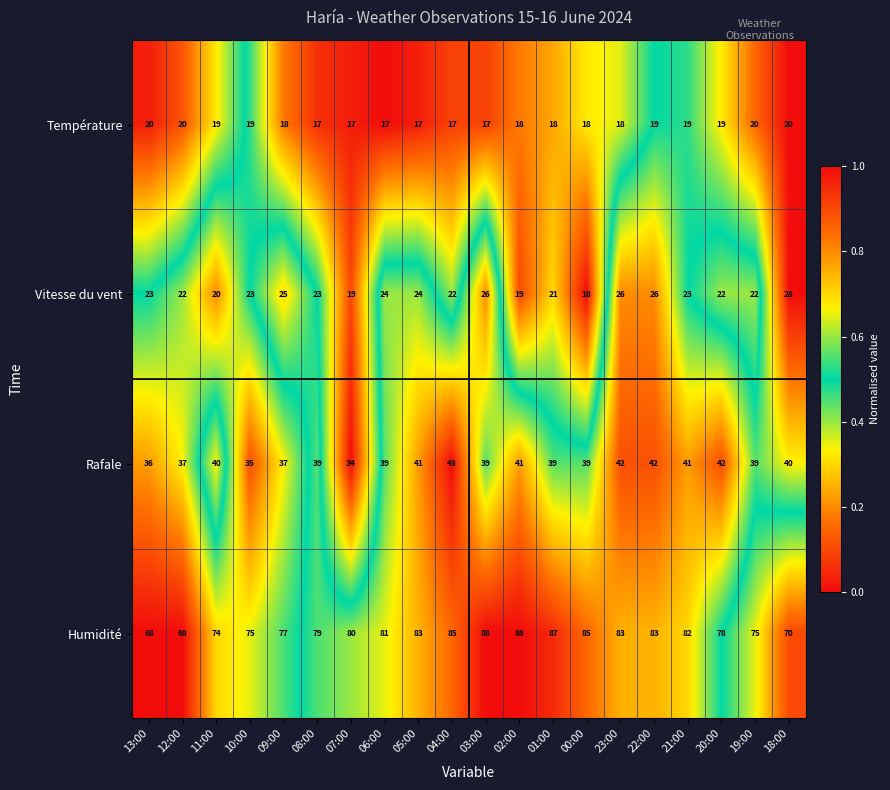

What is the sum of the Température values at 10:00 and 06:00?

36